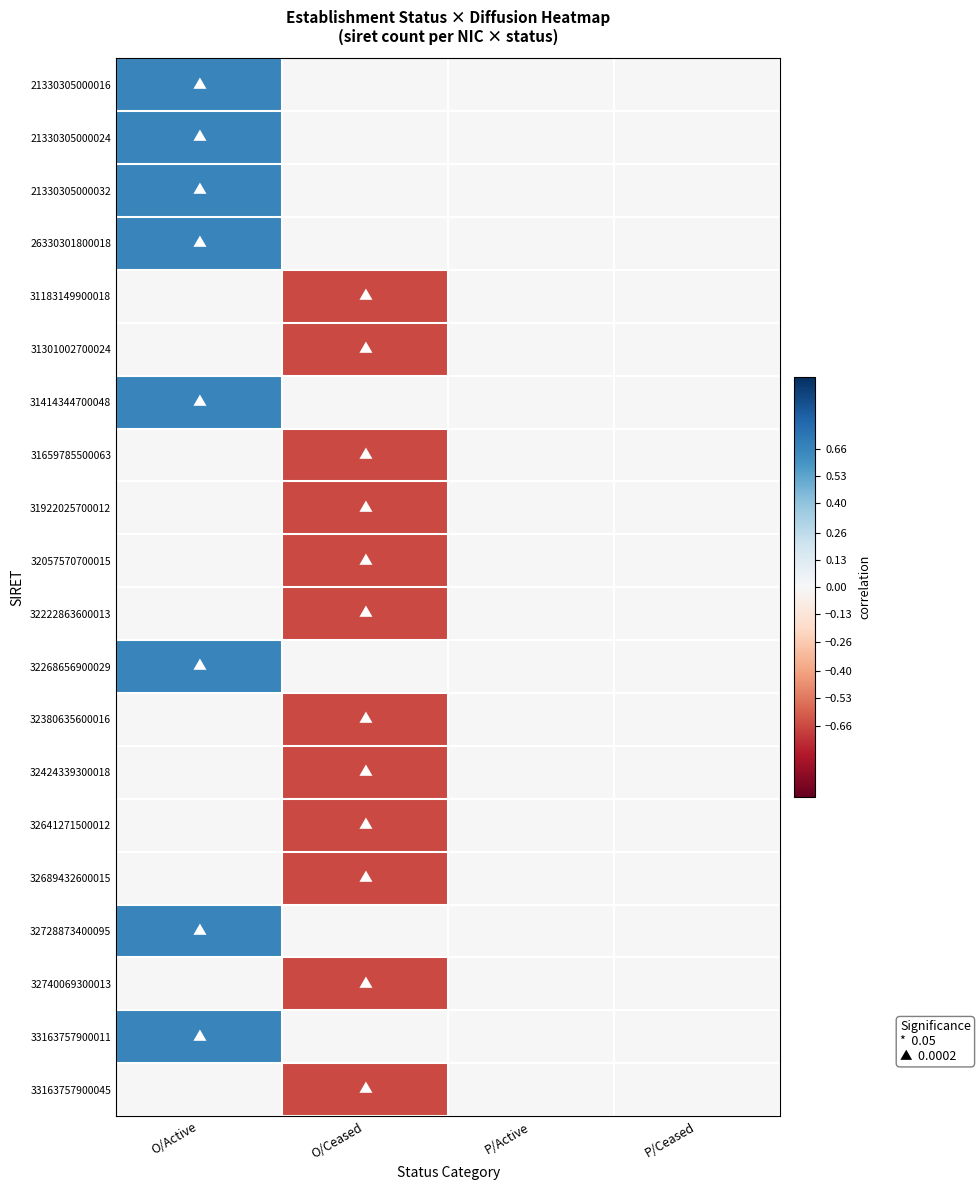

Reading right to left, extract all data points from this chart.

21330305000016: P/Ceased=-0.0	P/Active=0.0	O/Ceased=-0.0	O/Active=0.7
21330305000024: P/Ceased=-0.0	P/Active=0.0	O/Ceased=-0.0	O/Active=0.7
21330305000032: P/Ceased=-0.0	P/Active=0.0	O/Ceased=-0.0	O/Active=0.7
26330301800018: P/Ceased=-0.0	P/Active=0.0	O/Ceased=-0.0	O/Active=0.7
31183149900018: P/Ceased=-0.0	P/Active=0.0	O/Ceased=-0.7	O/Active=0.0
31301002700024: P/Ceased=-0.0	P/Active=0.0	O/Ceased=-0.7	O/Active=0.0
31414344700048: P/Ceased=-0.0	P/Active=0.0	O/Ceased=-0.0	O/Active=0.7
31659785500063: P/Ceased=-0.0	P/Active=0.0	O/Ceased=-0.7	O/Active=0.0
31922025700012: P/Ceased=-0.0	P/Active=0.0	O/Ceased=-0.7	O/Active=0.0
32057570700015: P/Ceased=-0.0	P/Active=0.0	O/Ceased=-0.7	O/Active=0.0
32222863600013: P/Ceased=-0.0	P/Active=0.0	O/Ceased=-0.7	O/Active=0.0
32268656900029: P/Ceased=-0.0	P/Active=0.0	O/Ceased=-0.0	O/Active=0.7
32380635600016: P/Ceased=-0.0	P/Active=0.0	O/Ceased=-0.7	O/Active=0.0
32424339300018: P/Ceased=-0.0	P/Active=0.0	O/Ceased=-0.7	O/Active=0.0
32641271500012: P/Ceased=-0.0	P/Active=0.0	O/Ceased=-0.7	O/Active=0.0
32689432600015: P/Ceased=-0.0	P/Active=0.0	O/Ceased=-0.7	O/Active=0.0
32728873400095: P/Ceased=-0.0	P/Active=0.0	O/Ceased=-0.0	O/Active=0.7
32740069300013: P/Ceased=-0.0	P/Active=0.0	O/Ceased=-0.7	O/Active=0.0
33163757900011: P/Ceased=-0.0	P/Active=0.0	O/Ceased=-0.0	O/Active=0.7
33163757900045: P/Ceased=-0.0	P/Active=0.0	O/Ceased=-0.7	O/Active=0.0